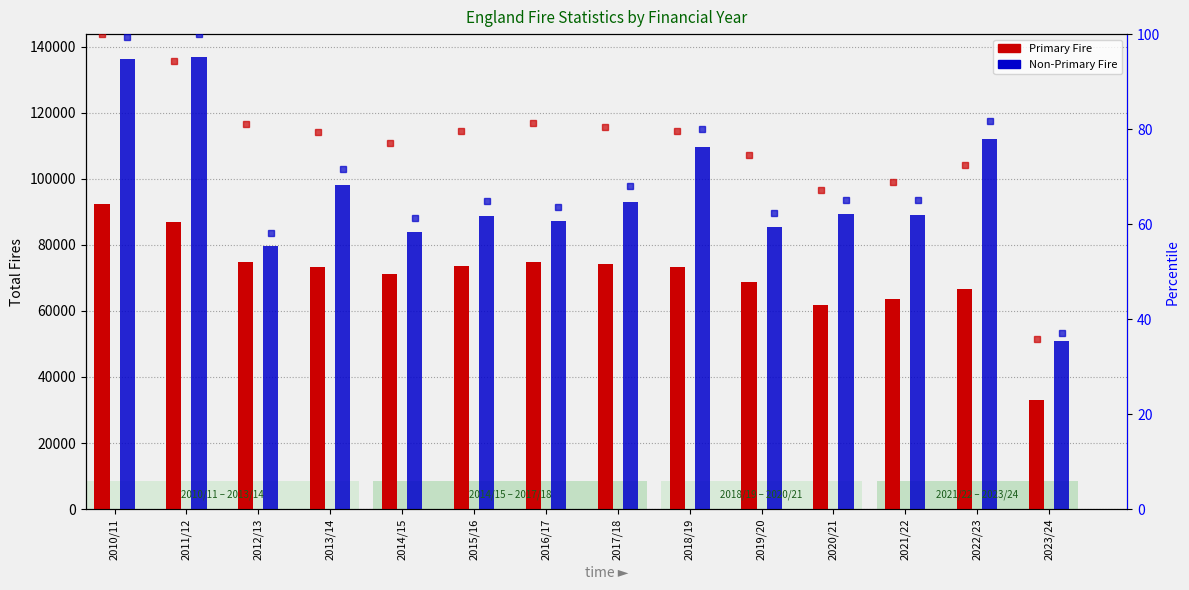

Between 2018/19 and 2010/11, which is larger?

2010/11